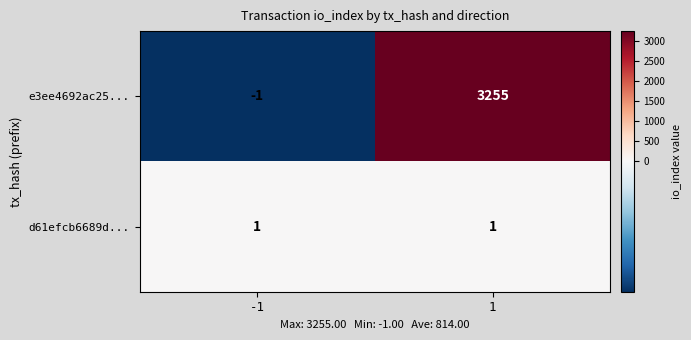

What is the difference between the maximum and minimum values in the e3ee4692ac25... series?

3256